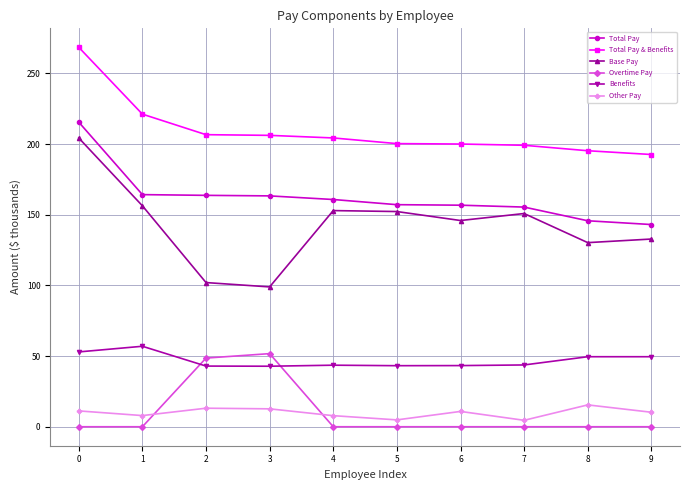

True or false: Total Pay & Benefits has more than 2 interior local peaks.

False